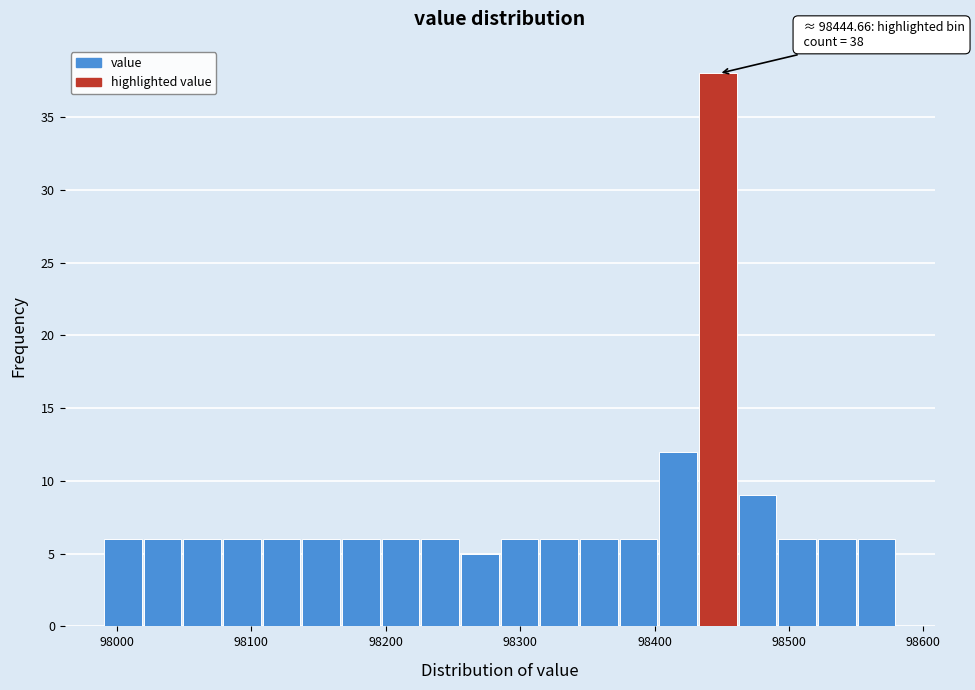

Around what value on the x-axis is the tallest bar? Give the approximate position of its centre, as read against the axis.

98450